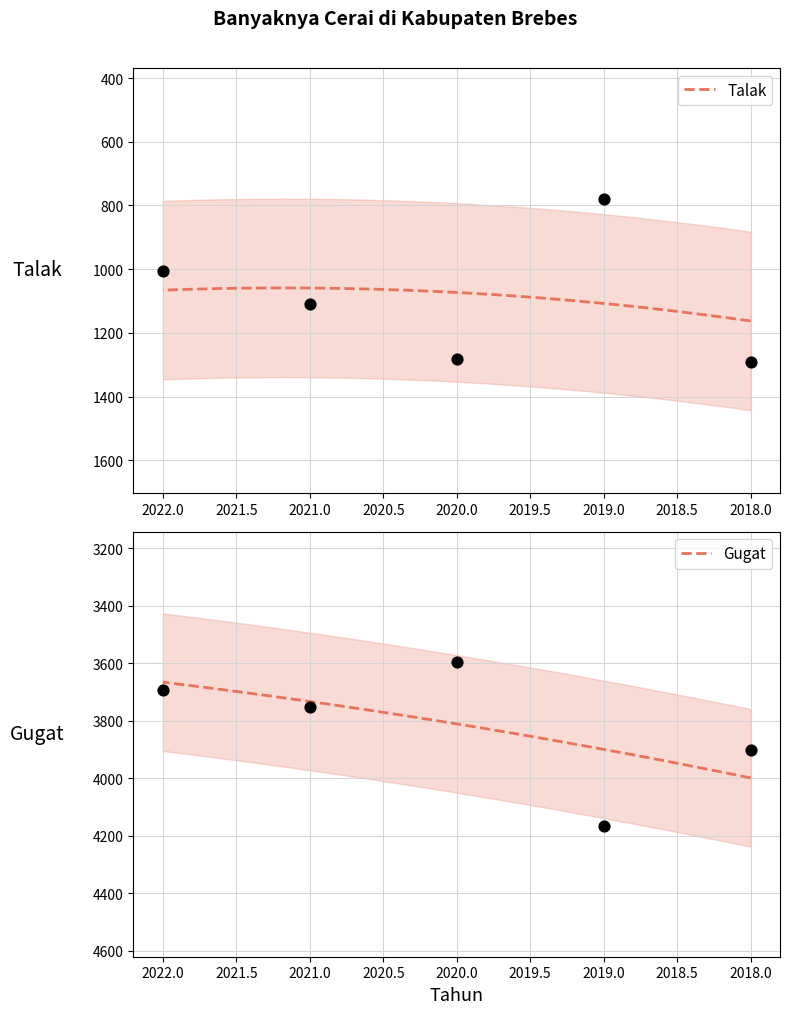

Is the value of Talak at 2020 greater than the value of Gugat at 2019?

No